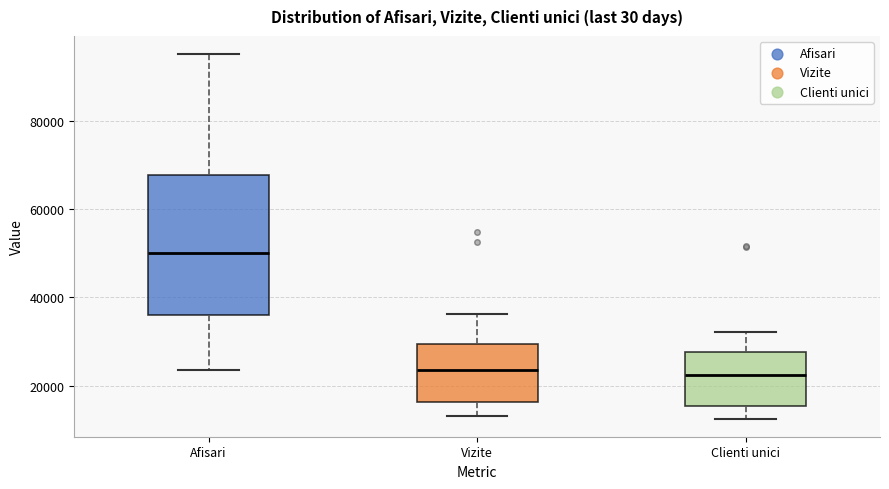

Where does the median line of the box for Clienti unici sit on the y-axis? The values are not printed on the chart, so give them approximately, as read against the axis.

22000